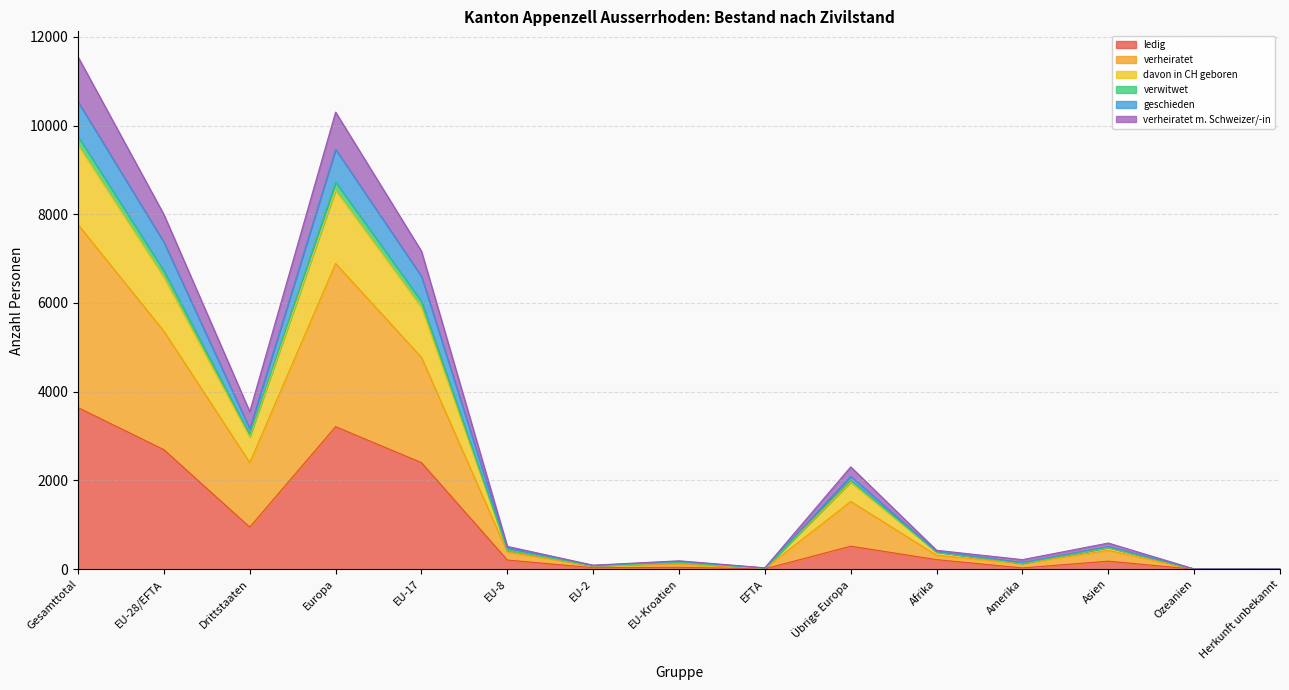

Which category has the highest value in the ledig series?

Gesamttotal